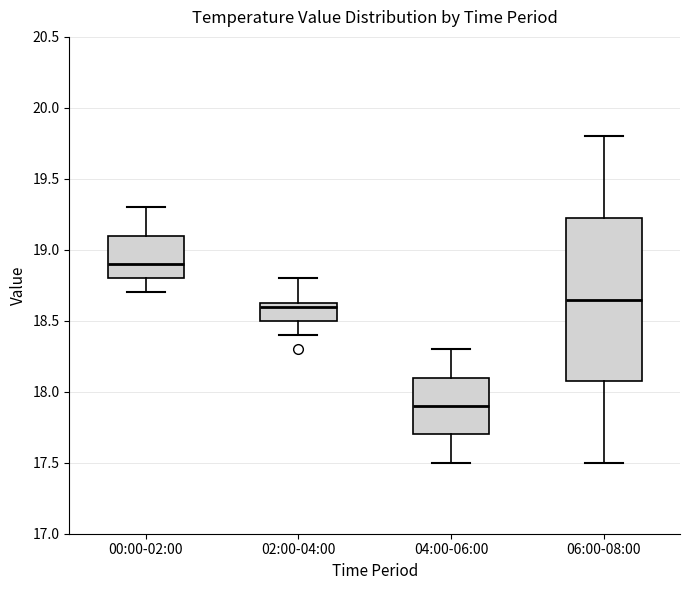

Which box has the highest median line?

00:00-02:00